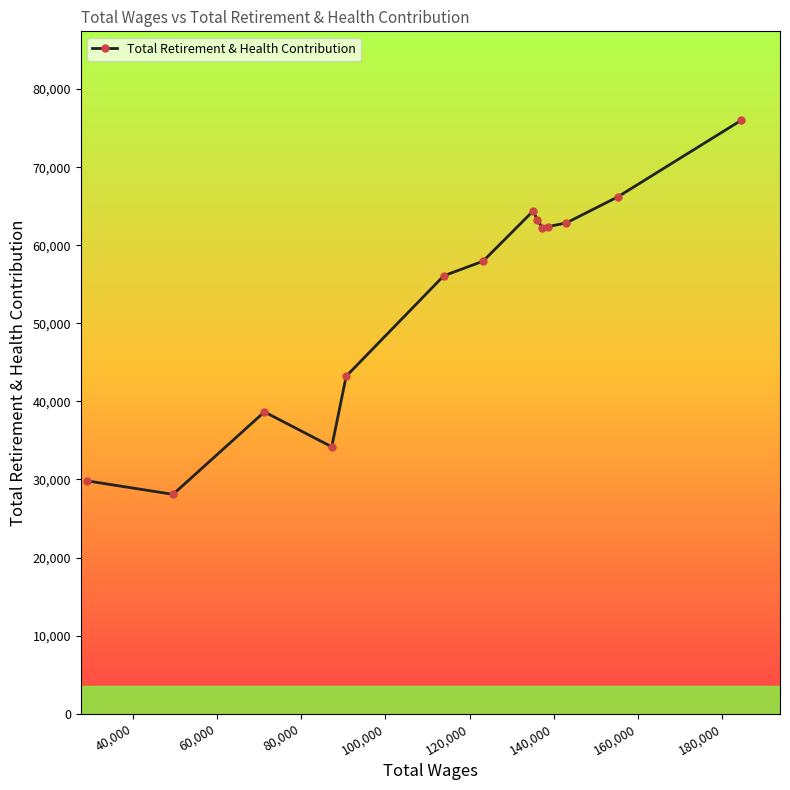

What is the minimum value shown in the chart?

28094